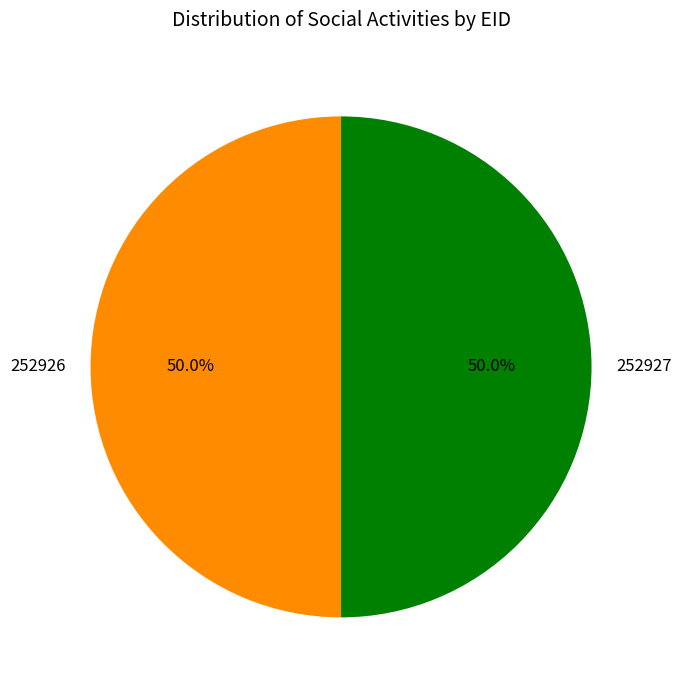

What is the ratio of the value at 252926 to the value at 252927?

1.0